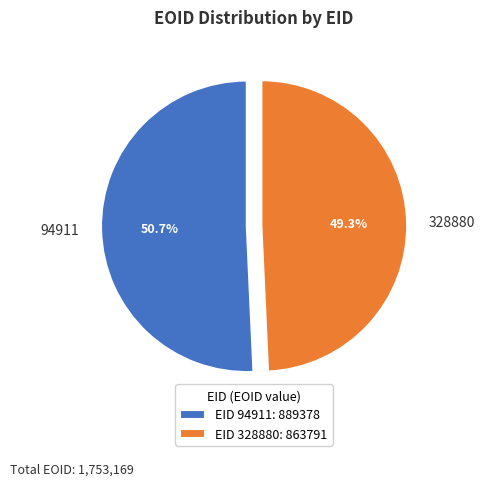

Does 328880 account for over 50% of the chart?

No